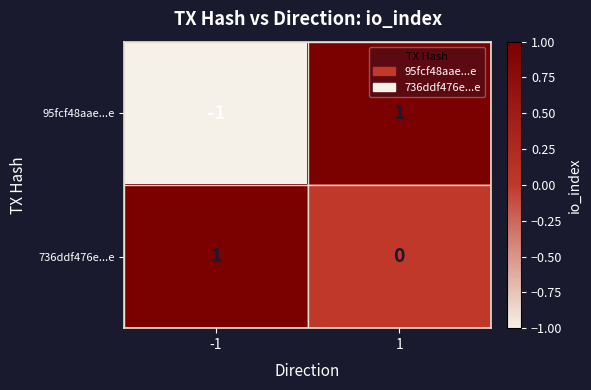

At 1, list the series in order from smallest to largest.

736ddf476e...e, 95fcf48aae...e